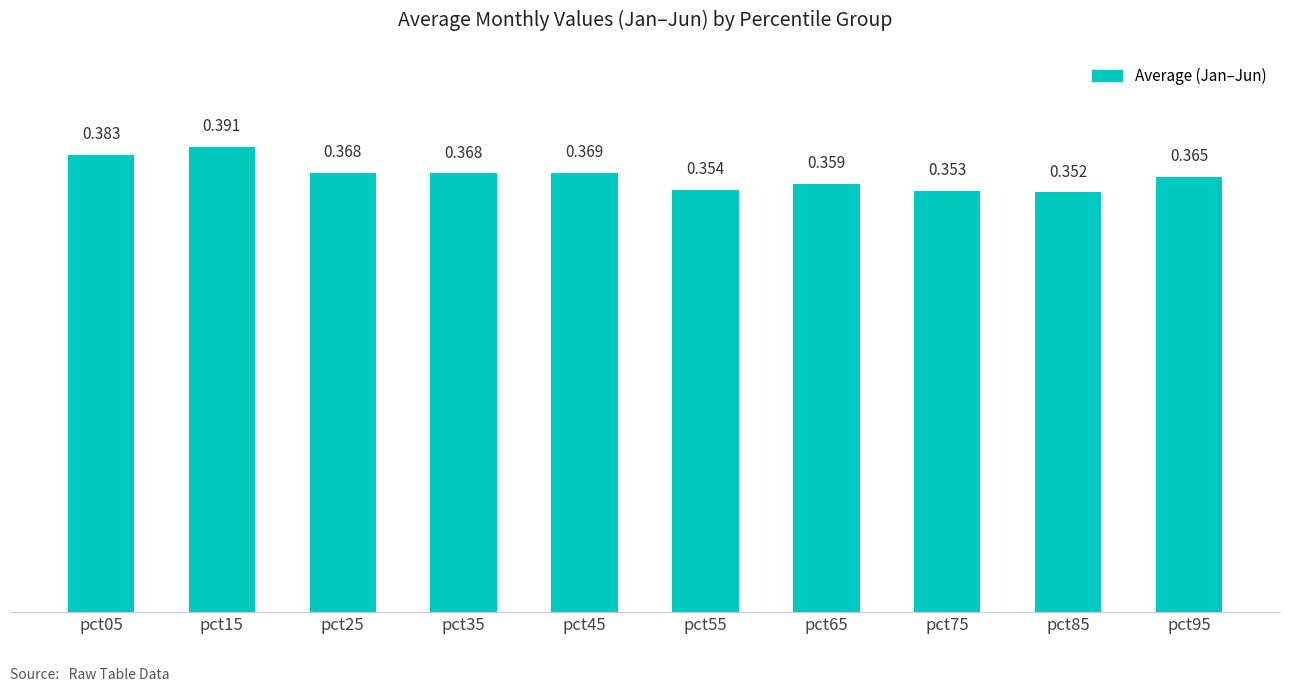

How many distinct data groups are displayed?

1